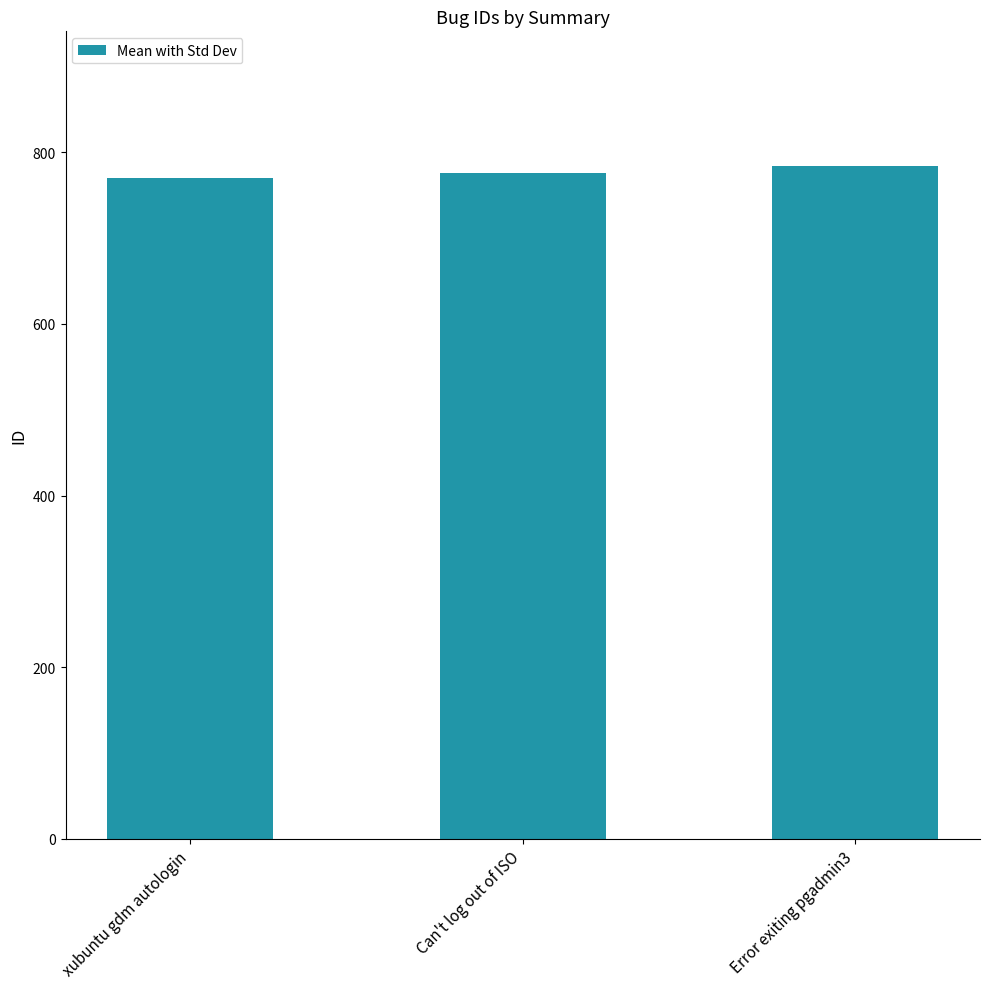

Reading left to right, transcribe all the data shown in this chart.

770	776	784